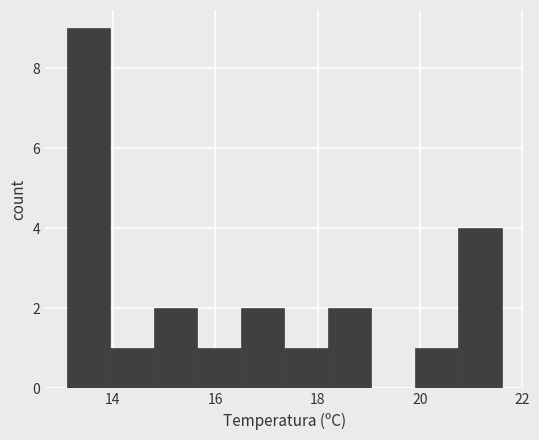

Which range on the x-axis has the tallest bar?

13.10 to 13.95